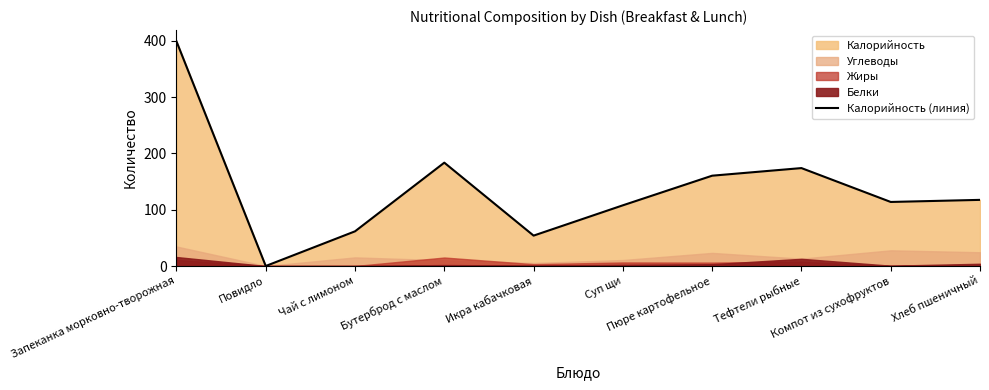

What is the sum of the values at Бутерброд с маслом and Запеканка морковно-творожная?

582.8